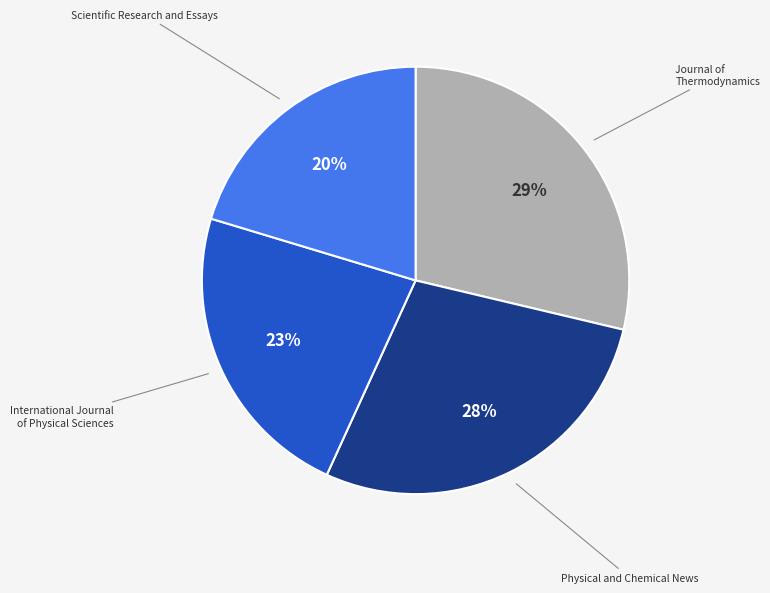

Approximately how many times larger is the value at International Journal of Physical Sciences compared to Physical and Chemical News?

0.8